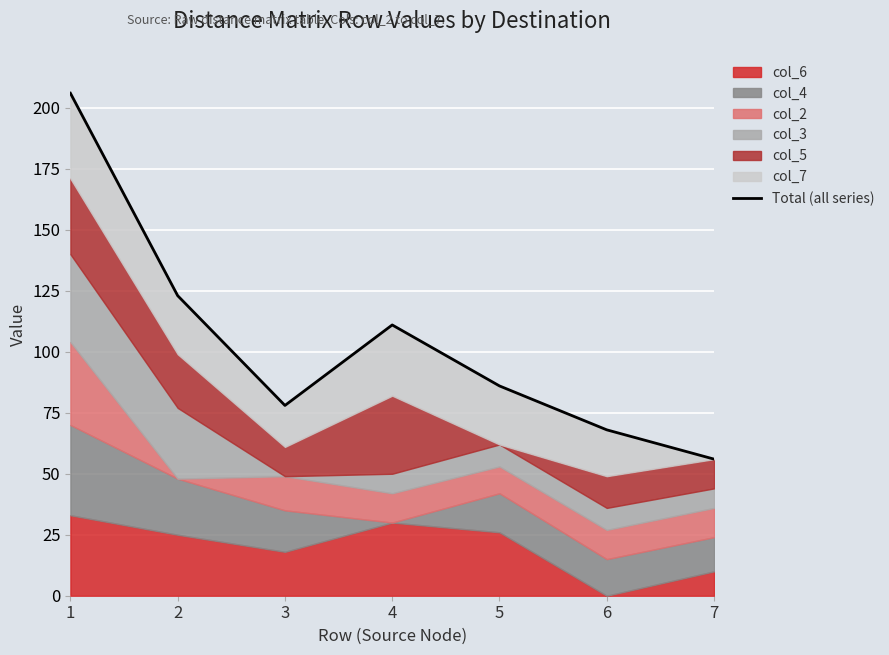

Which category has the highest value across all series?

1